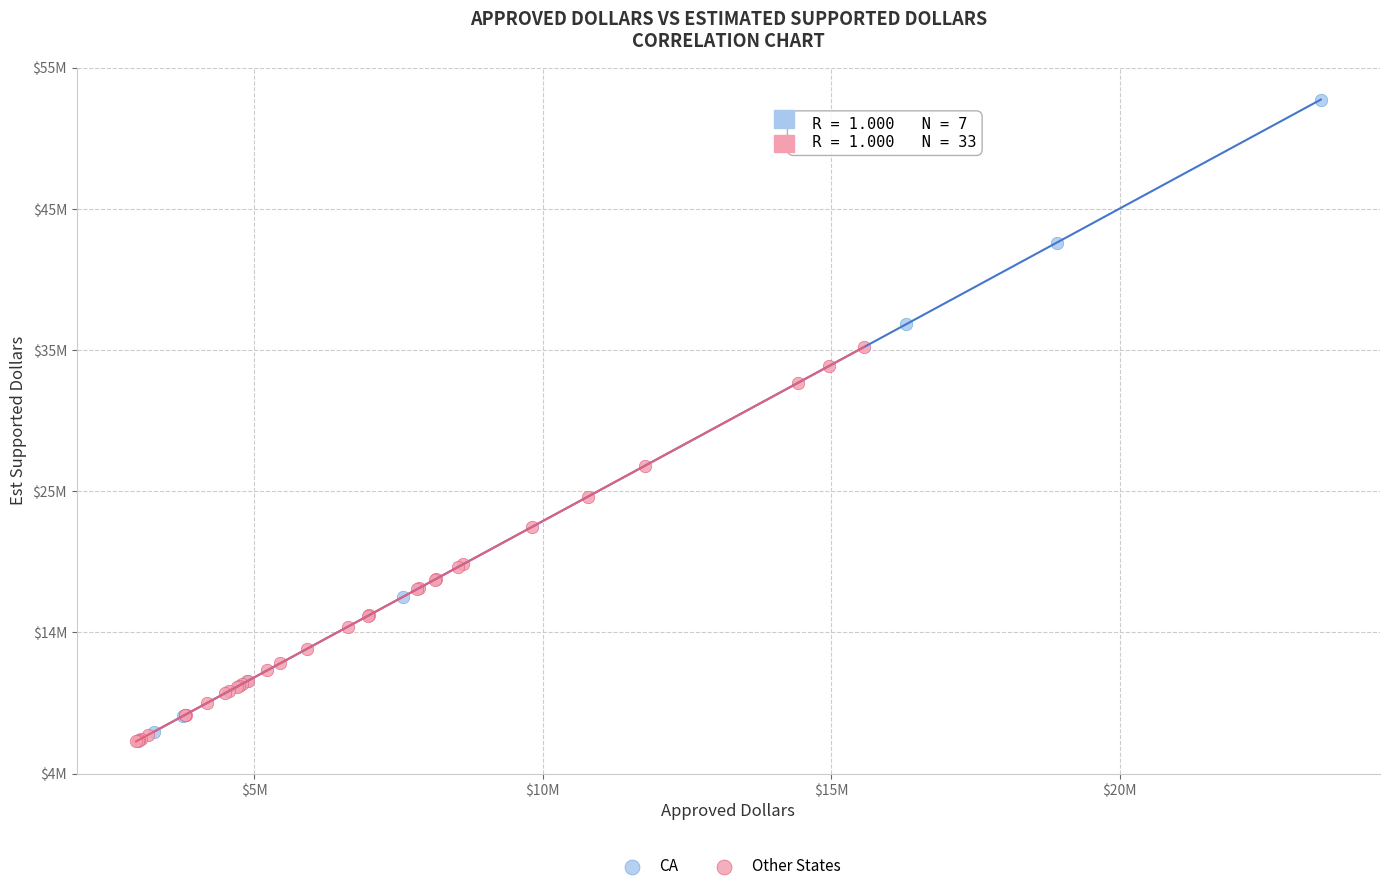

Which series contains the lowest Y value?

Other States